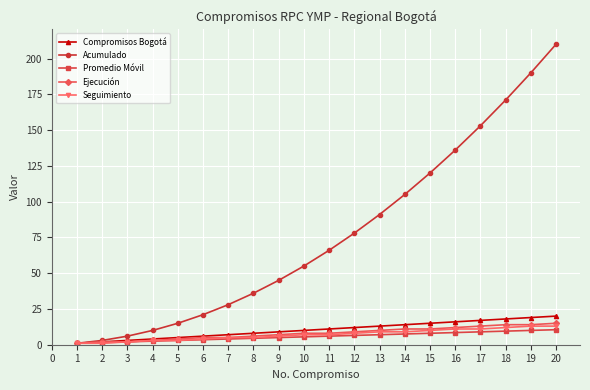

What is the total value across all series at 12?

113.5